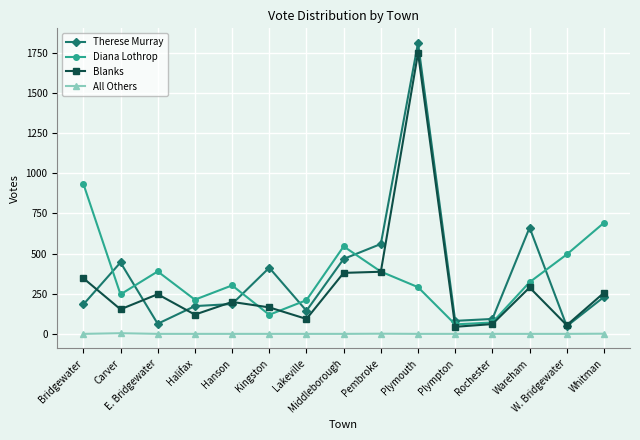

True or false: Diana Lothrop and Blanks cross at least once.

True